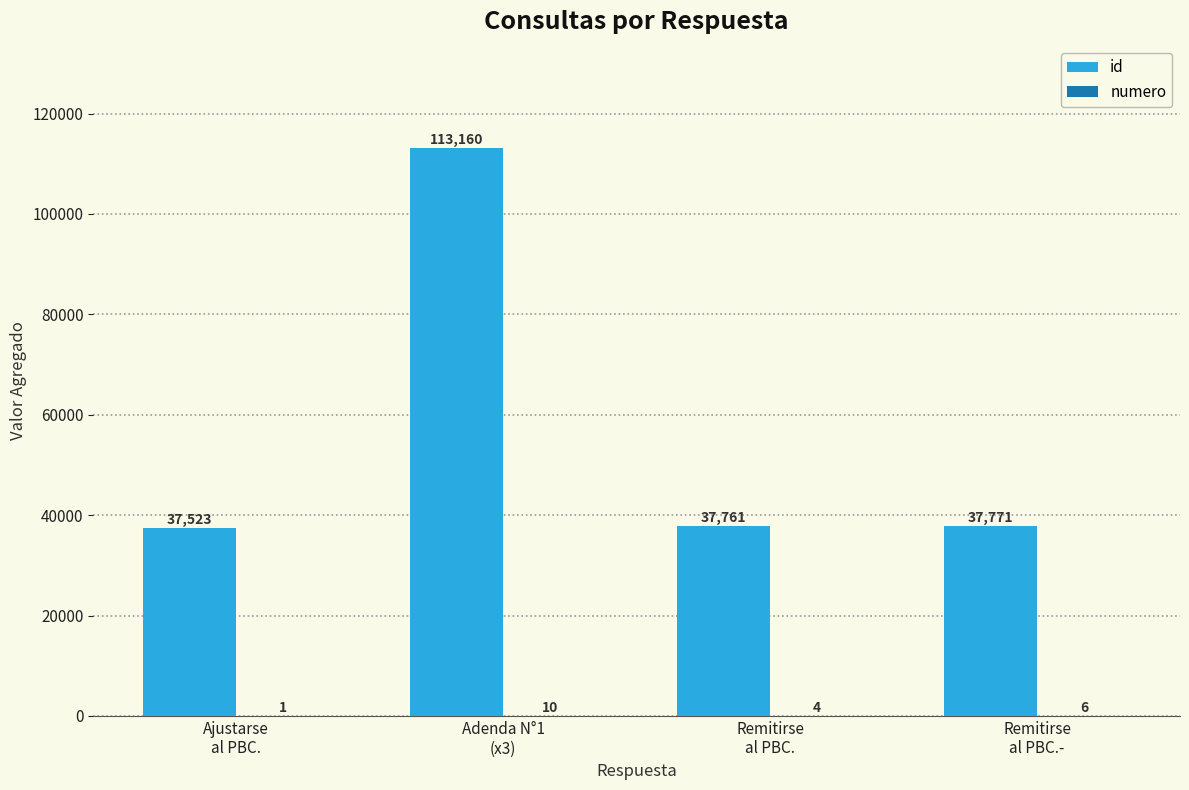

Which series has the largest total across all categories?

id